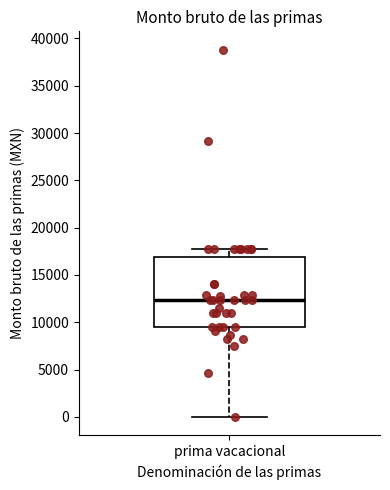

Transcribe this box plot: give where the median line is, the range the box spans, and where the two whiskers end, as read against the y-axis. The values are not printed on the chart, so give them approximately, as read against the axis.

median 12500, box 9500 to 17000, whiskers 0 to 18000